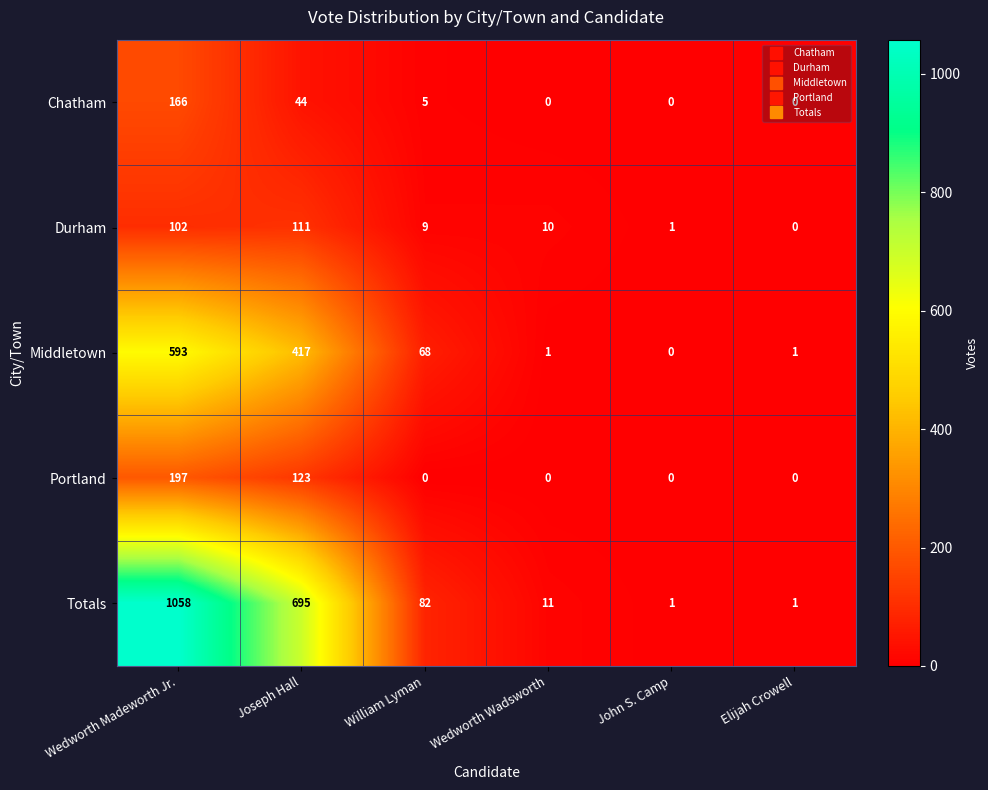

At which label is Durham closest to 55?

Wedworth Wadsworth